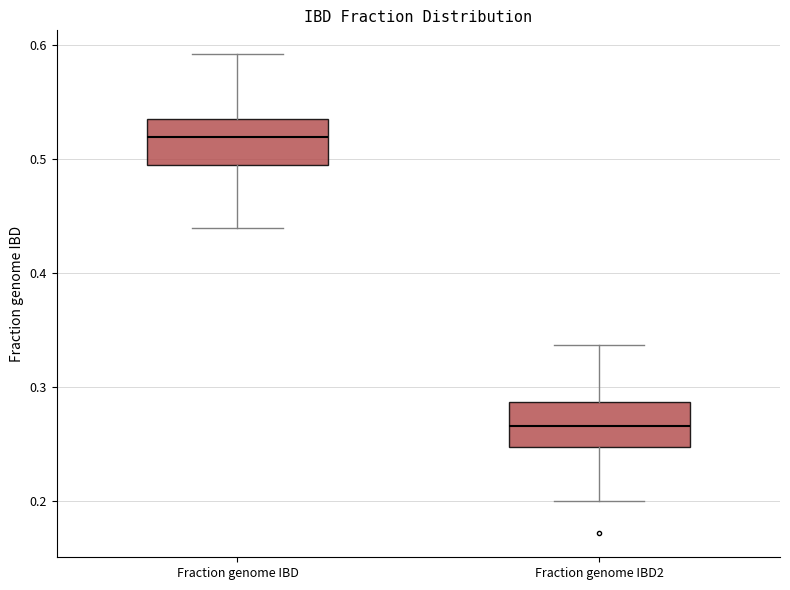

Reading left to right, transcribe this box plot: for each box, give where its median line is, the range the box spans, and where its two whiskers end, as read against the y-axis. The values are not printed on the chart, so give them approximately, as read against the axis.

Fraction genome IBD: median 0.52, box 0.49 to 0.54, whiskers 0.44 to 0.59
Fraction genome IBD2: median 0.27, box 0.25 to 0.29, whiskers 0.20 to 0.34